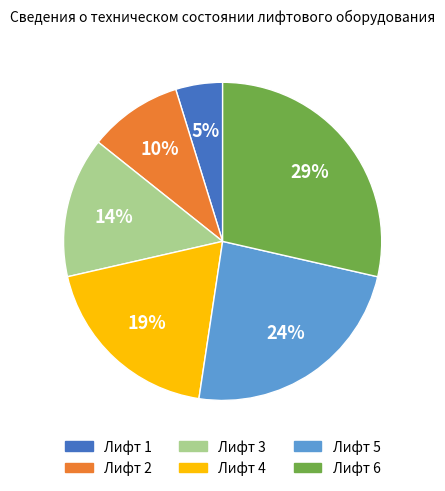

The Лифт 3 slice represents 27% of the pie. True or false?

False